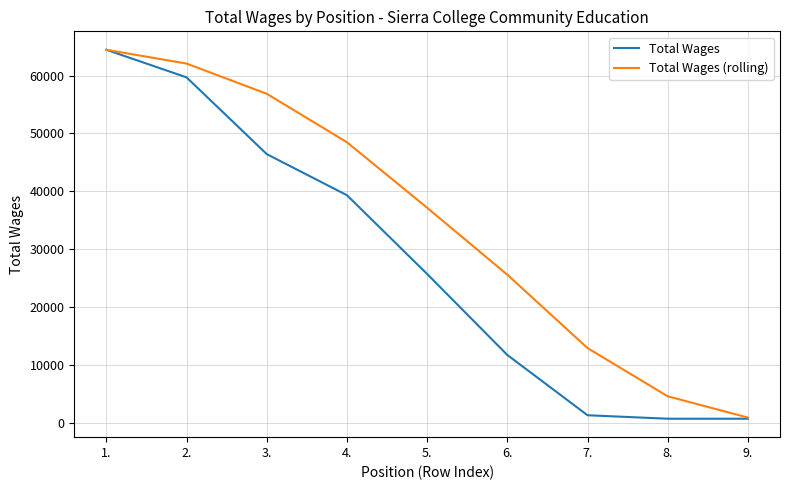

List the labels in order of Total Wages (rolling) value, smallest first.

9., 8., 7., 6., 5., 4., 3., 2., 1.